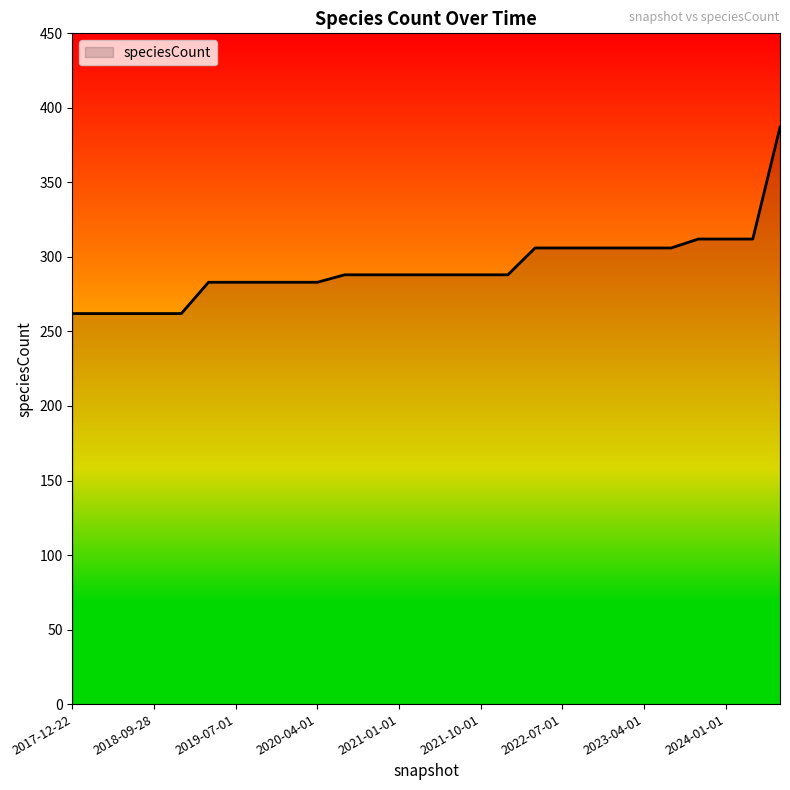

What is the difference between the maximum and minimum values?

125